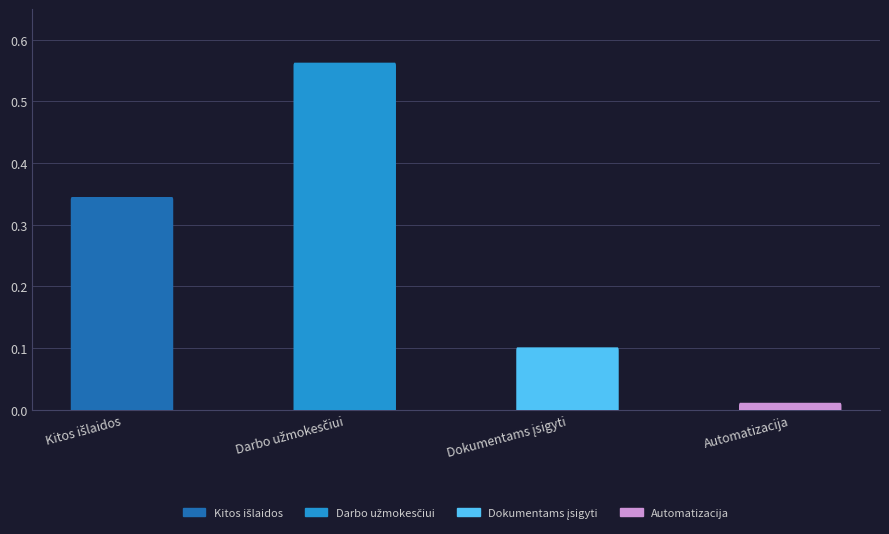

Where is the data nearest to the value 0?

Automatizacija